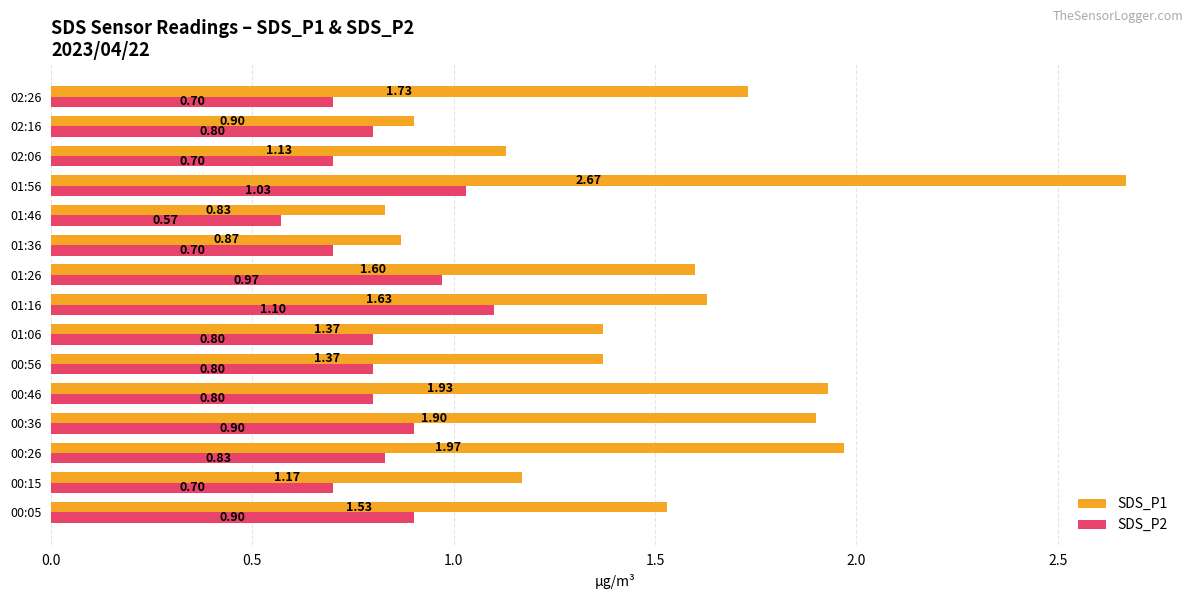

Rank the series by their average value, from lowest to highest.

SDS_P2, SDS_P1